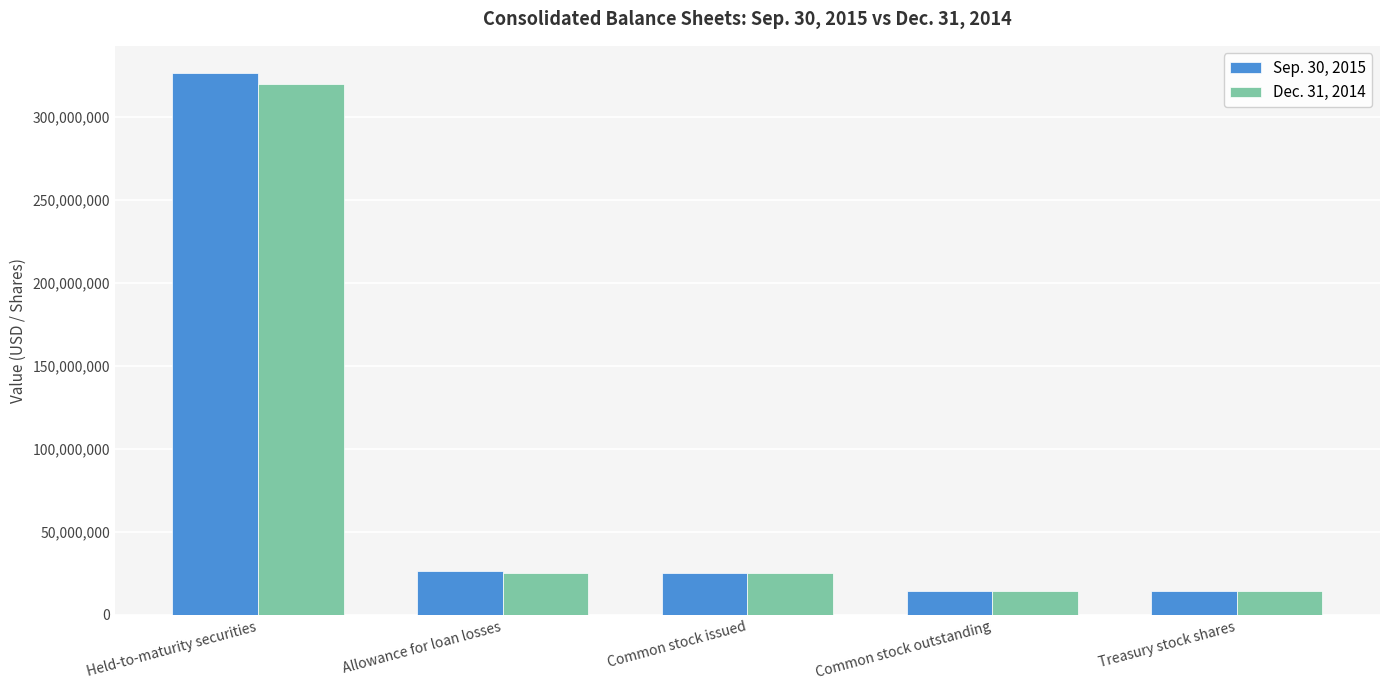

Count the number of data series in this chart.

2